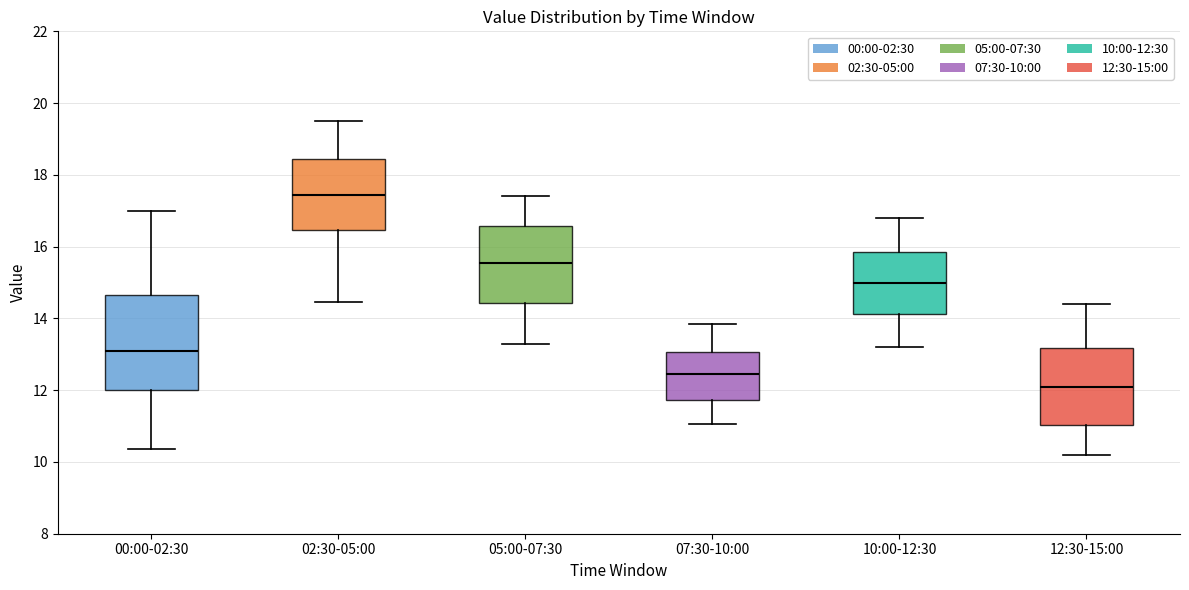

Reading left to right, read every box against the y-axis: the position of its median line, the range the box covers, and the ends of its whiskers. The values are not printed on the chart, so give them approximately, as read against the axis.

00:00-02:30: median 13.2, box 12.0 to 14.6, whiskers 10.4 to 17.0
02:30-05:00: median 17.4, box 16.4 to 18.4, whiskers 14.4 to 19.6
05:00-07:30: median 15.6, box 14.4 to 16.6, whiskers 13.4 to 17.4
07:30-10:00: median 12.4, box 11.8 to 13.0, whiskers 11.0 to 13.8
10:00-12:30: median 15.0, box 14.2 to 15.8, whiskers 13.2 to 16.8
12:30-15:00: median 12.2, box 11.0 to 13.2, whiskers 10.2 to 14.4